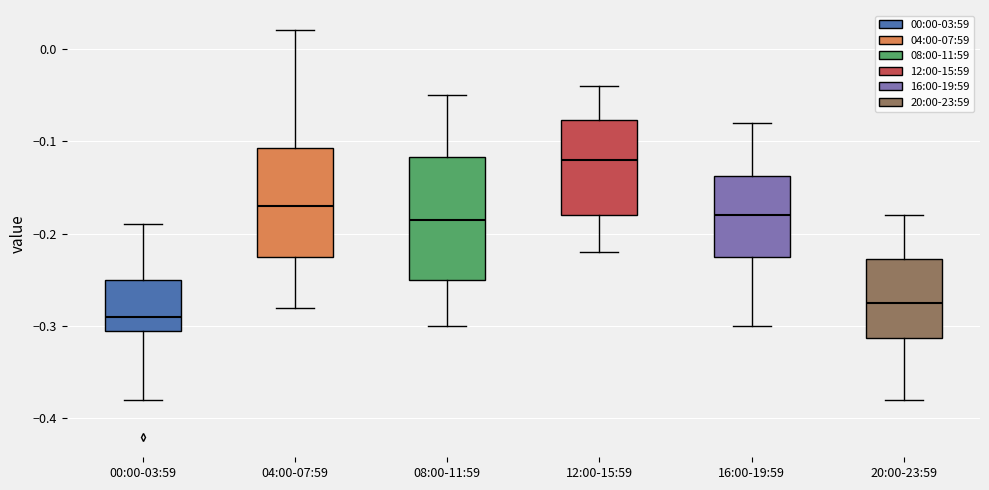

Comparing the boxes themselves (not the whiskers), which one is the tallest?

08:00-11:59